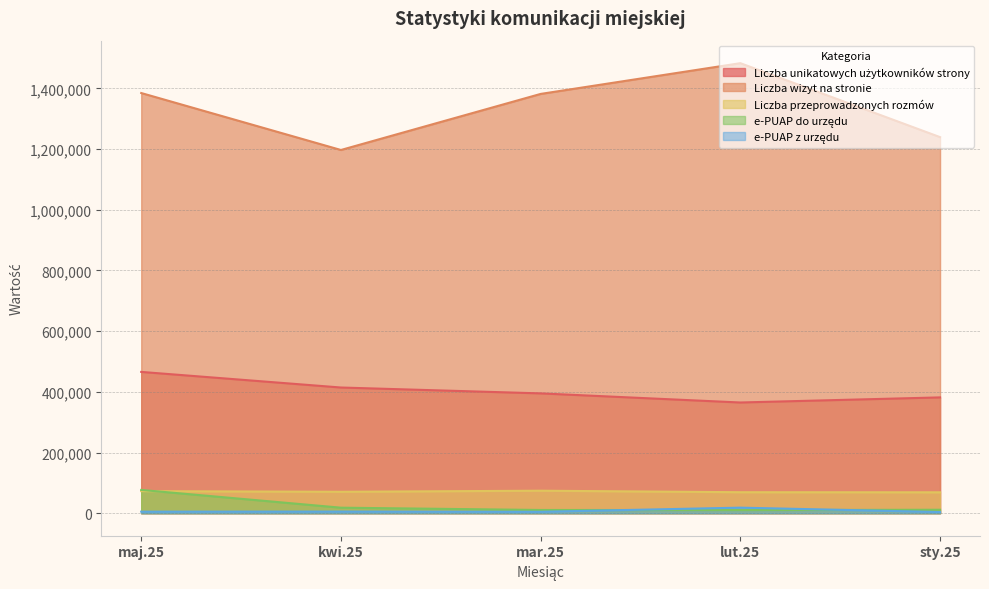

What is the label of the 4th point from the right?

kwi.25